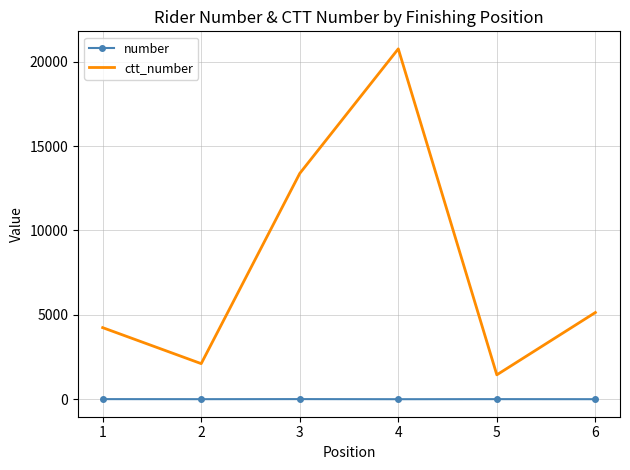

The value of ctt_number at 2 is 2116. True or false?

True